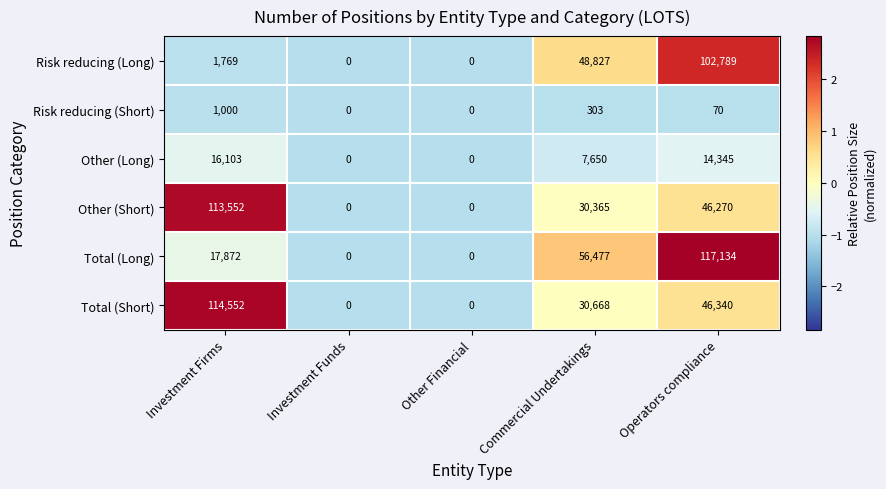

How many data points in Other (Short) are less than 30365?

2